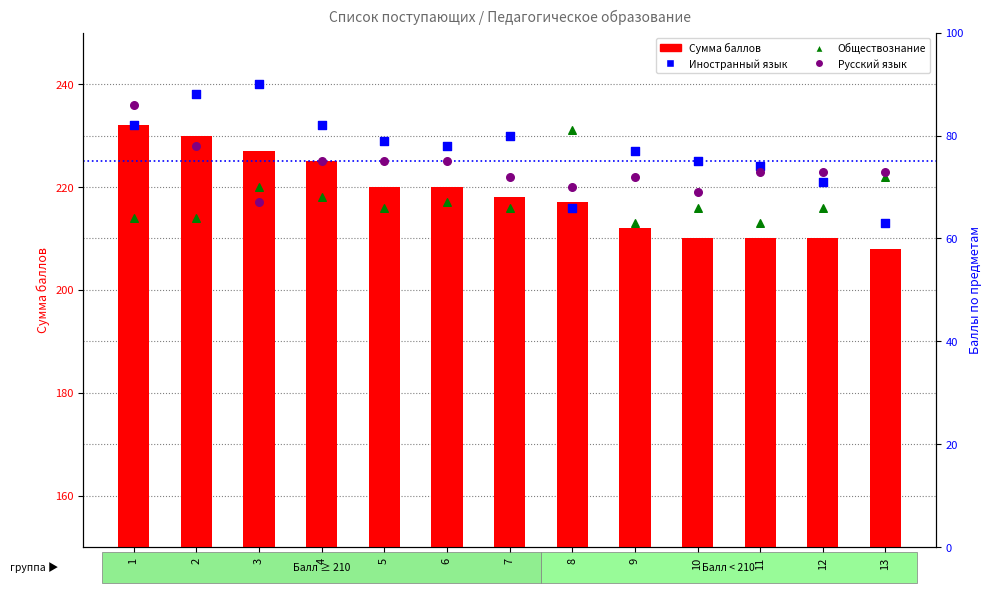

Which series reaches the maximum Y coordinate?

Сумма баллов